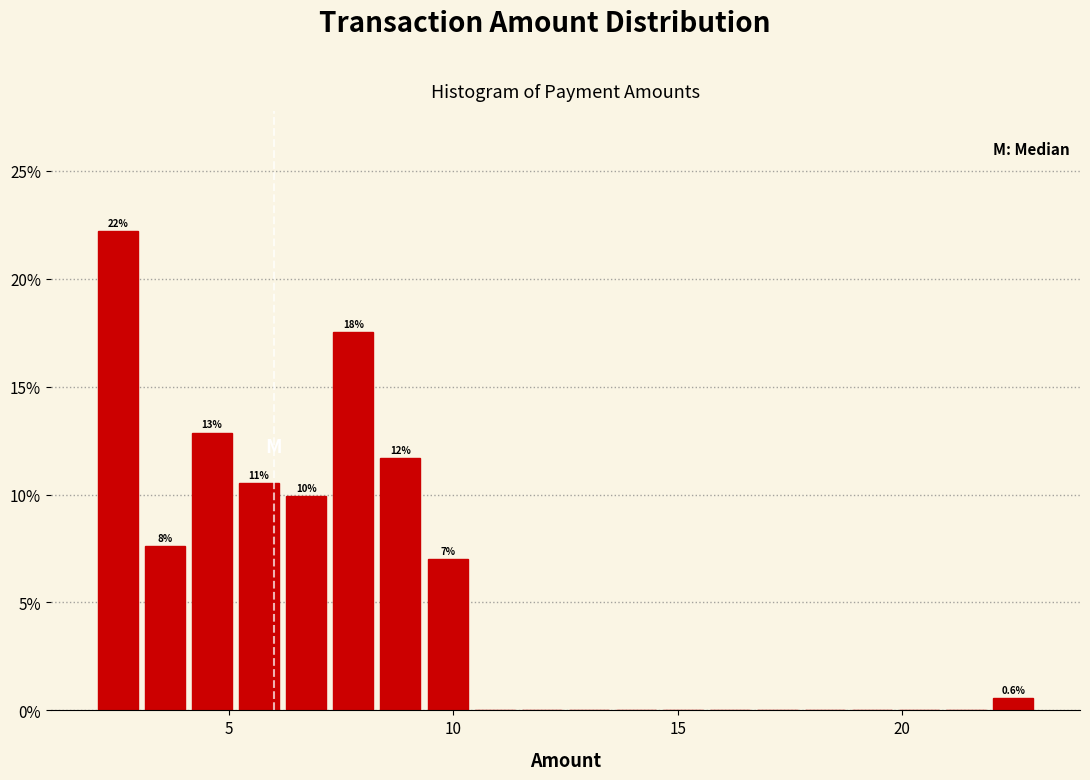

Around what value on the x-axis is the tallest bar? Give the approximate position of its centre, as read against the axis.

2.5